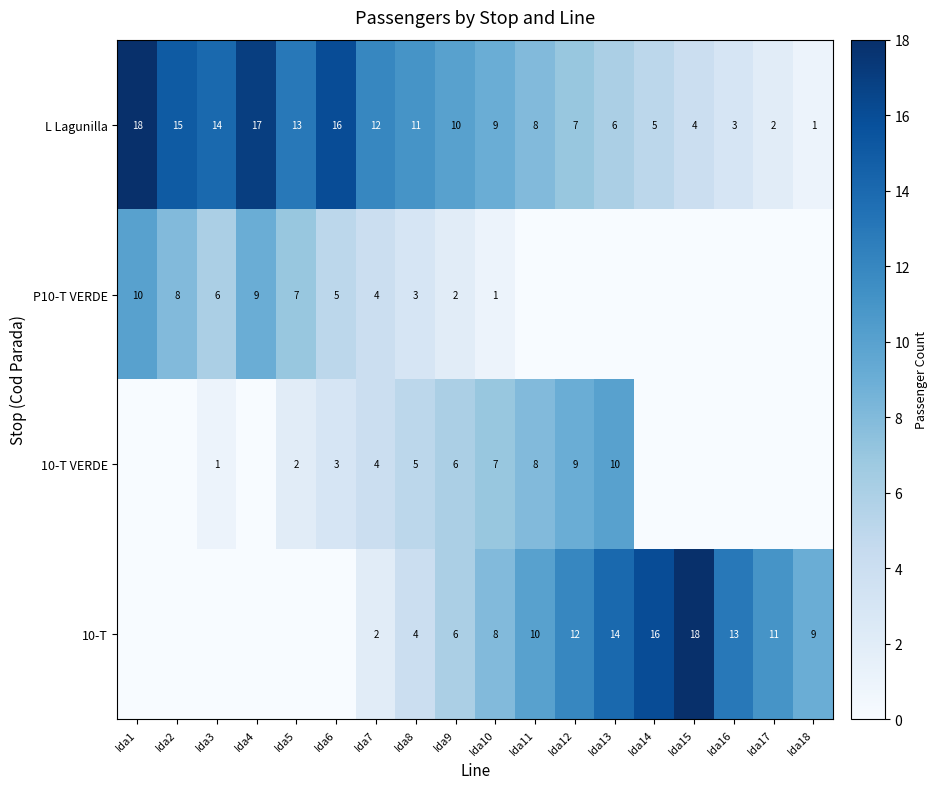

The 10-T VERDE series shows 5 at Ida8. True or false?

True